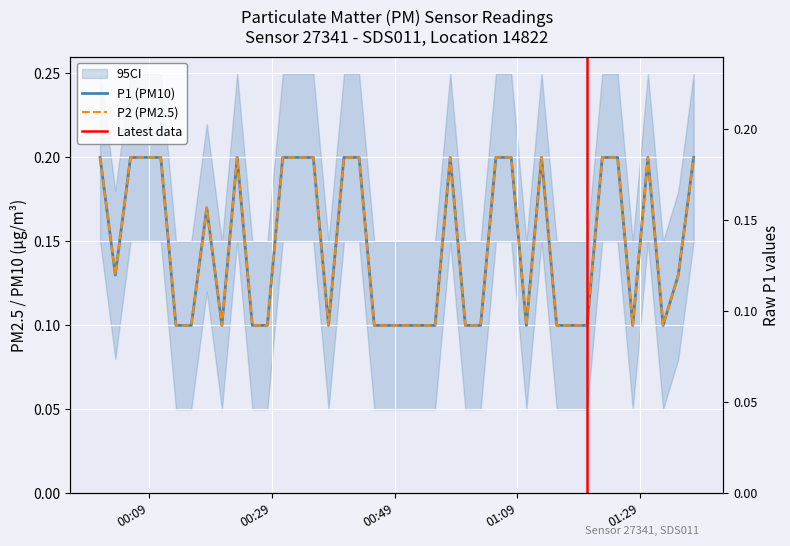

Rank the series by their maximum value, from lowest to highest.

P1, P2